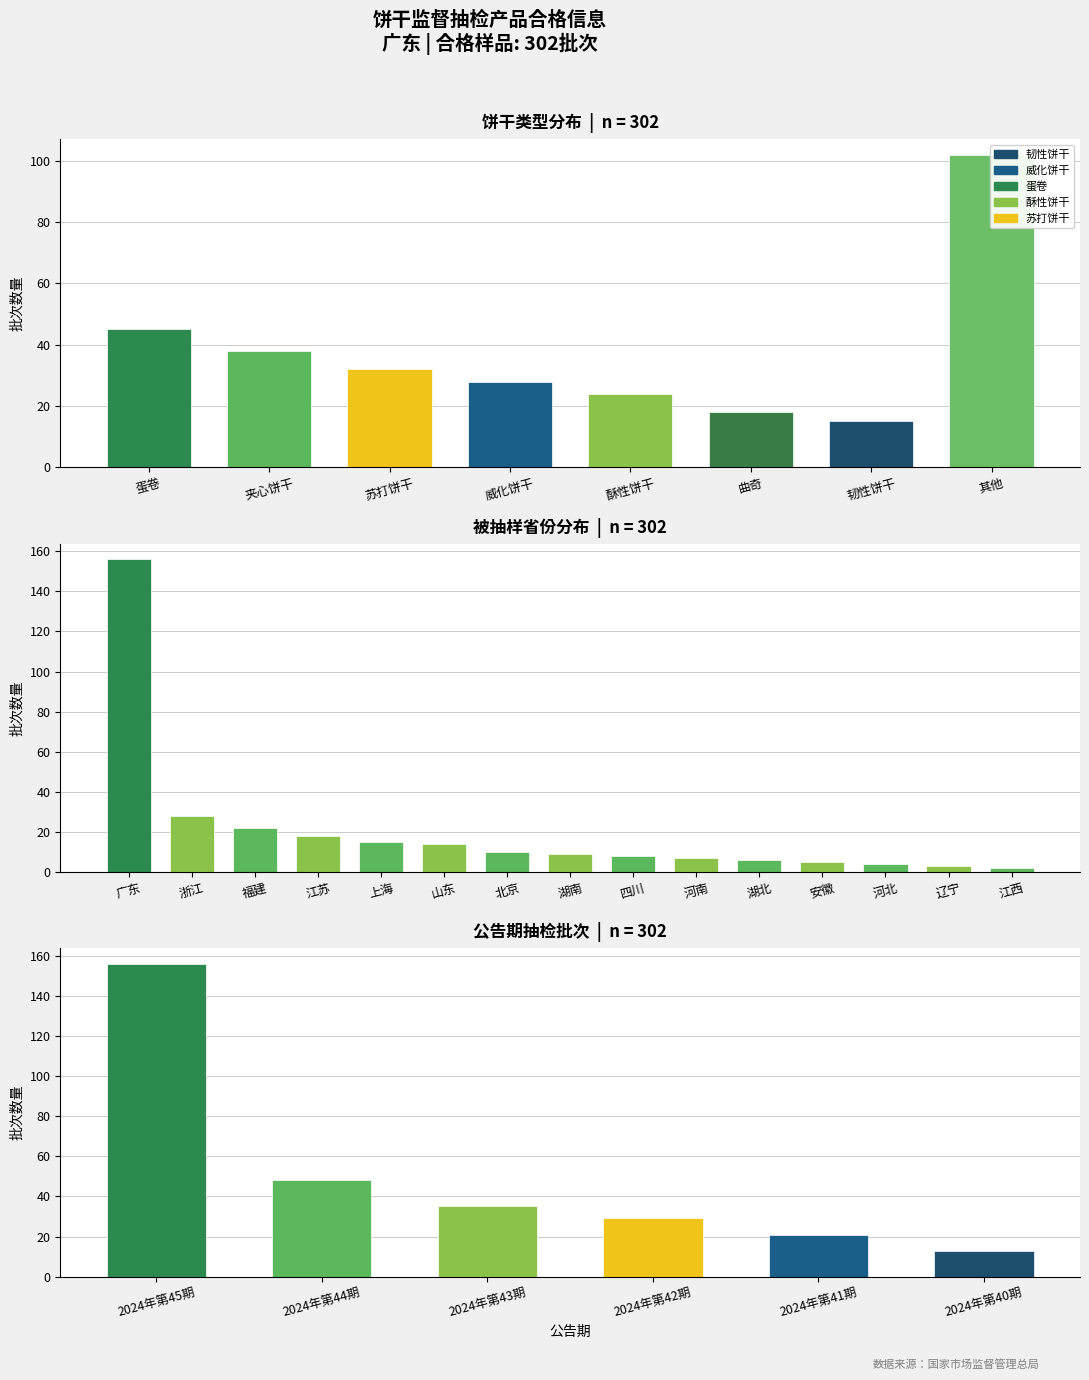

The value at 苏打饼干 is 32. True or false?

True